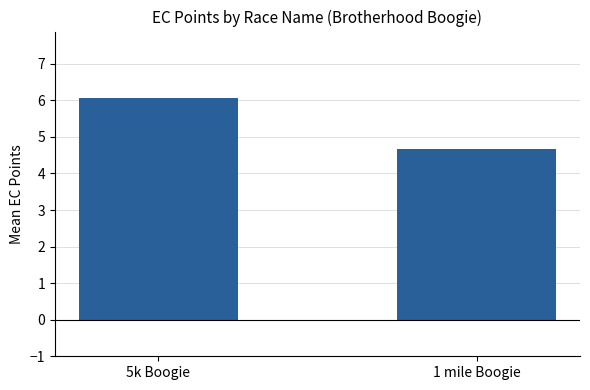

Rank the categories by value from highest to lowest.

5k Boogie, 1 mile Boogie